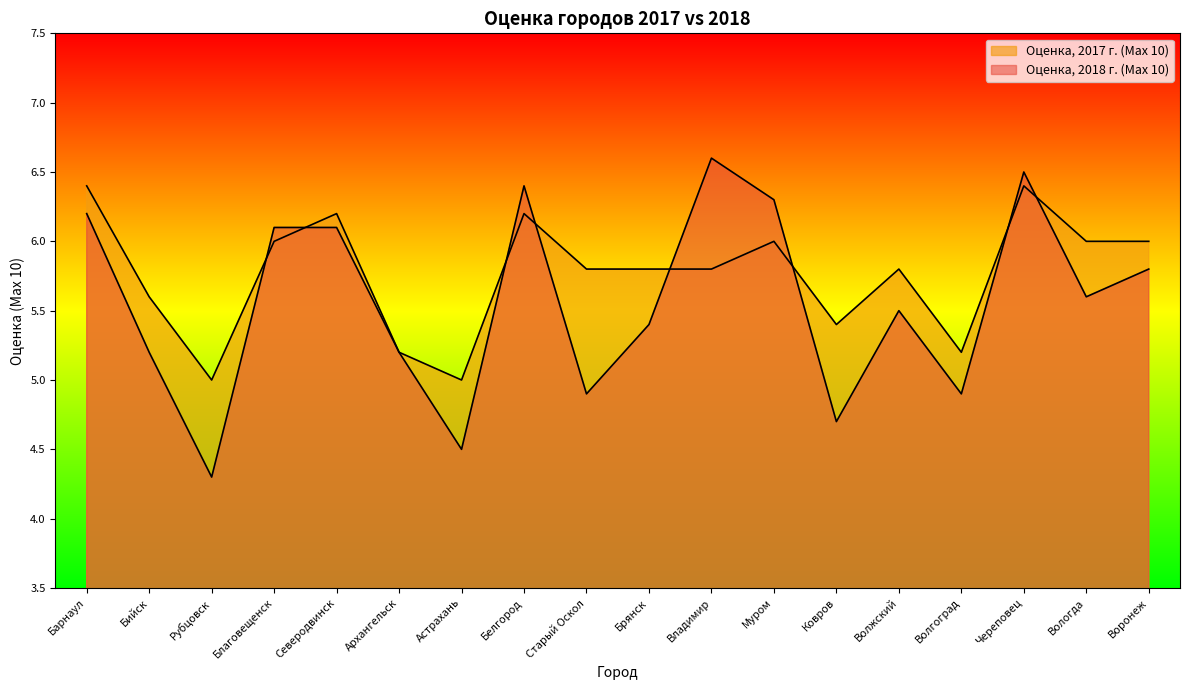

Reading left to right, extract all data points from this chart.

Оценка, 2018 г. (Max 10): 6.2	5.2	4.3	6.1	6.1	5.2	4.5	6.4	4.9	5.4	6.6	6.3	4.7	5.5	4.9	6.5	5.6	5.8
Оценка, 2017 г. (Max 10): 6.4	5.6	5.0	6.0	6.2	5.2	5.0	6.2	5.8	5.8	5.8	6.0	5.4	5.8	5.2	6.4	6.0	6.0